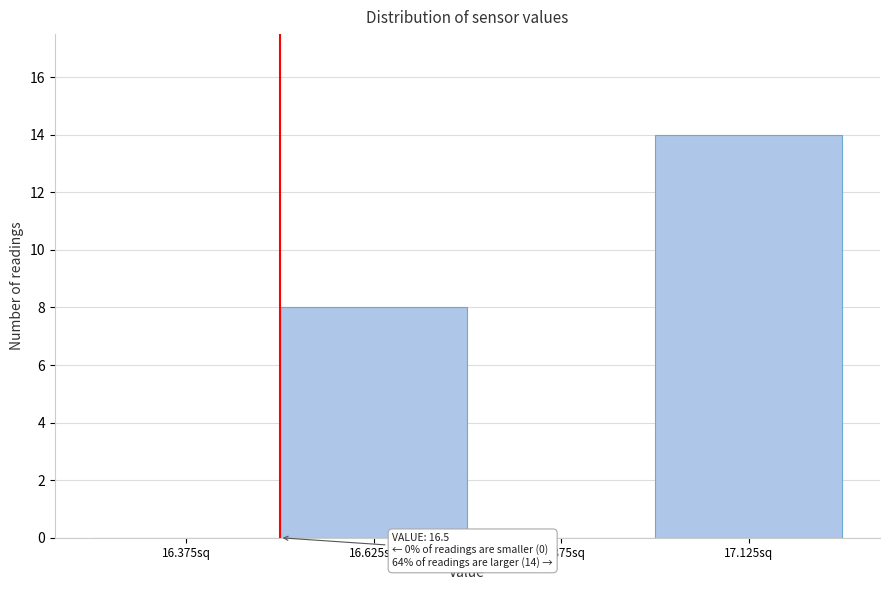

Over which range of the x-axis is the bar tallest?

17.00 to 17.25